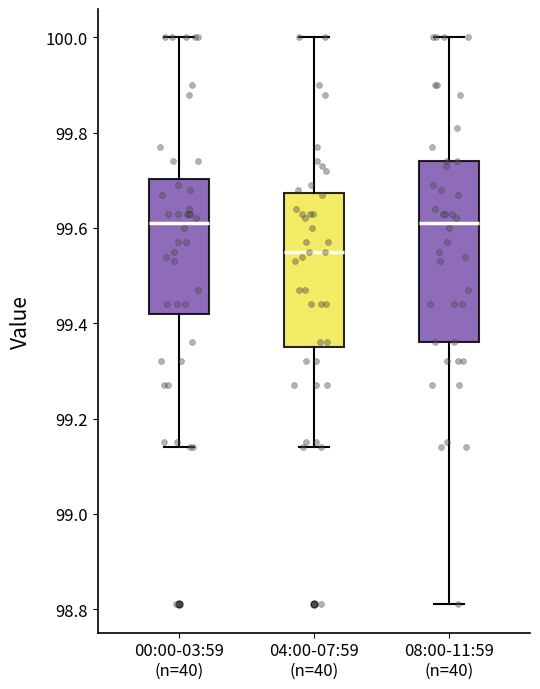

Comparing the boxes themselves (not the whiskers), which one is the tallest?

08:00-11:59 (n=40)